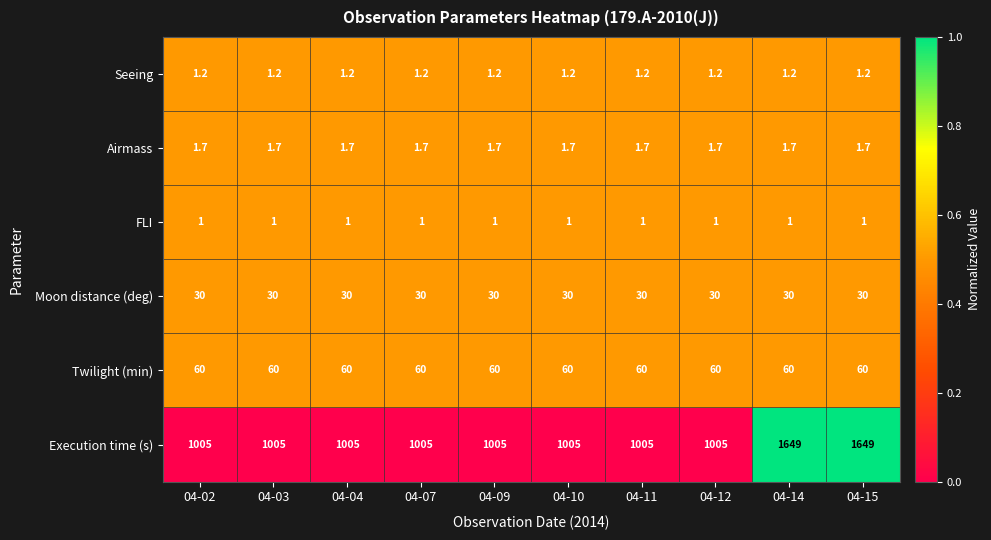

What is the total value across all series at 04-12?

1098.9